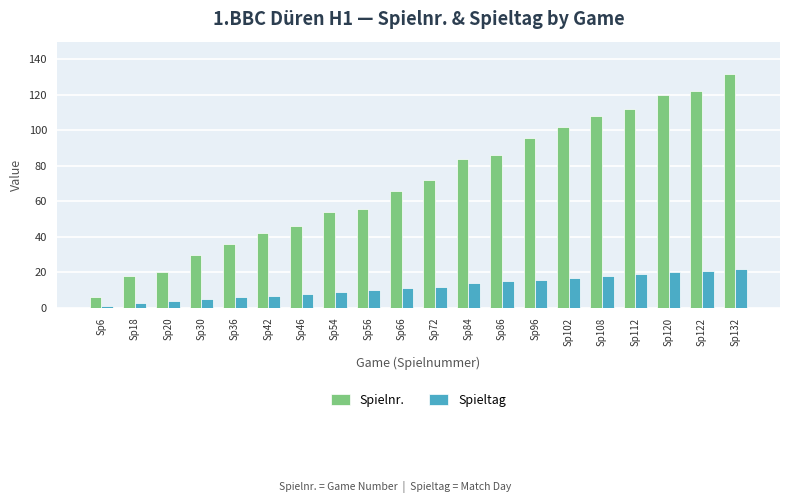

Reading left to right, extract all data points from this chart.

Spielnr.: 6	18	20	30	36	42	46	54	56	66	72	84	86	96	102	108	112	120	122	132
Spieltag: 1	3	4	5	6	7	8	9	10	11	12	14	15	16	17	18	19	20	21	22